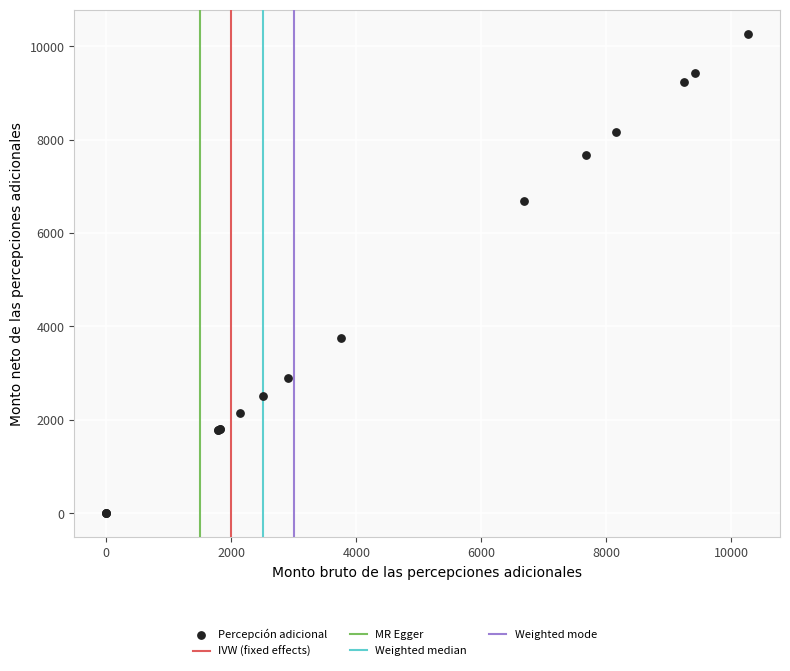

What Y value in the scatter plot is closest to 5134?

3754.6